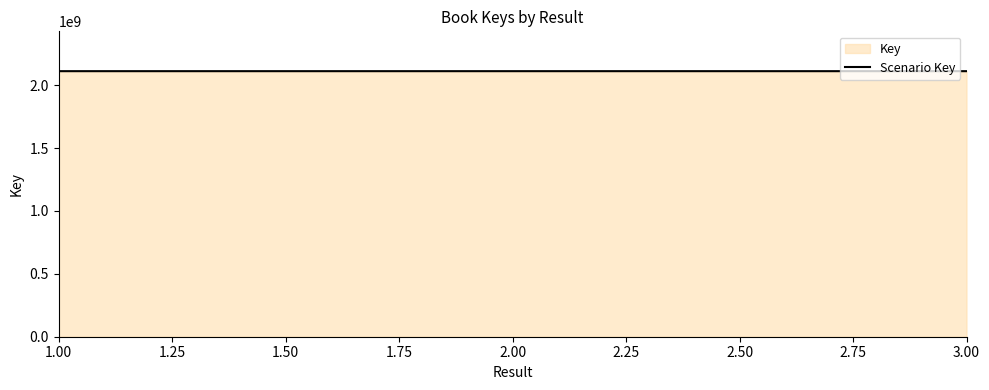

What is the ratio of the value at 1.00 to the value at 3.00?

1.0